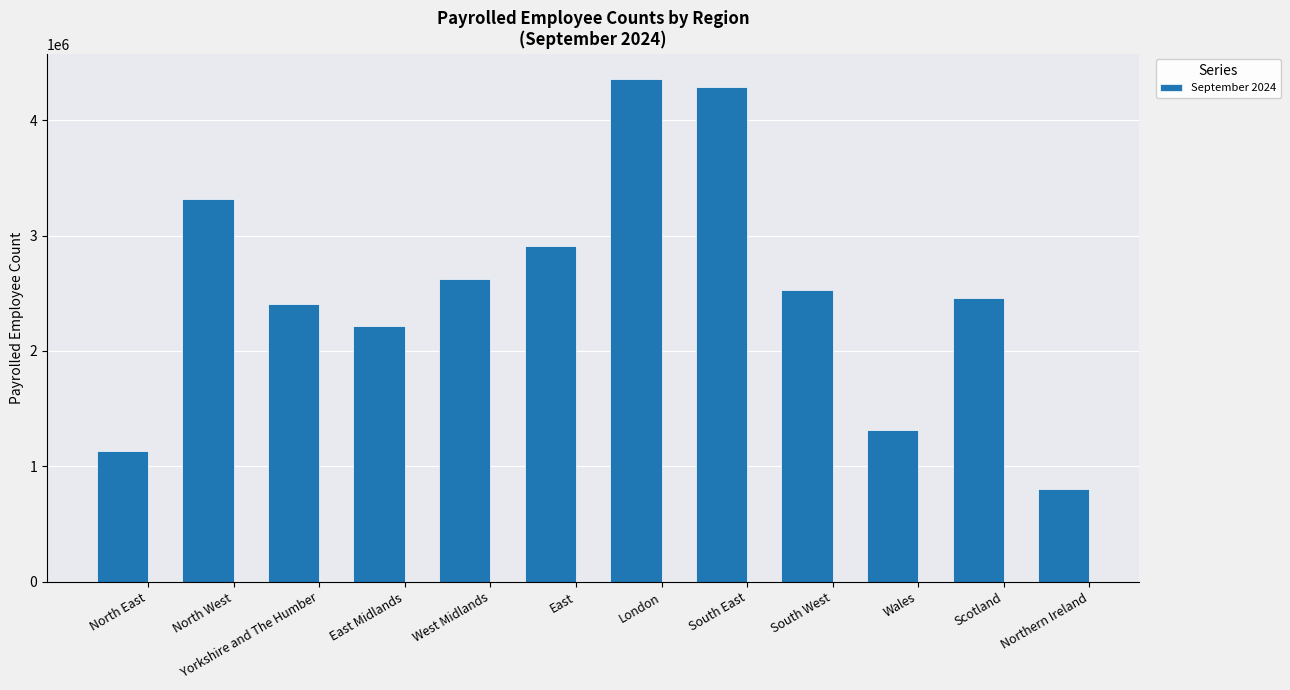

Is it true that the value at Northern Ireland is 319346?

False